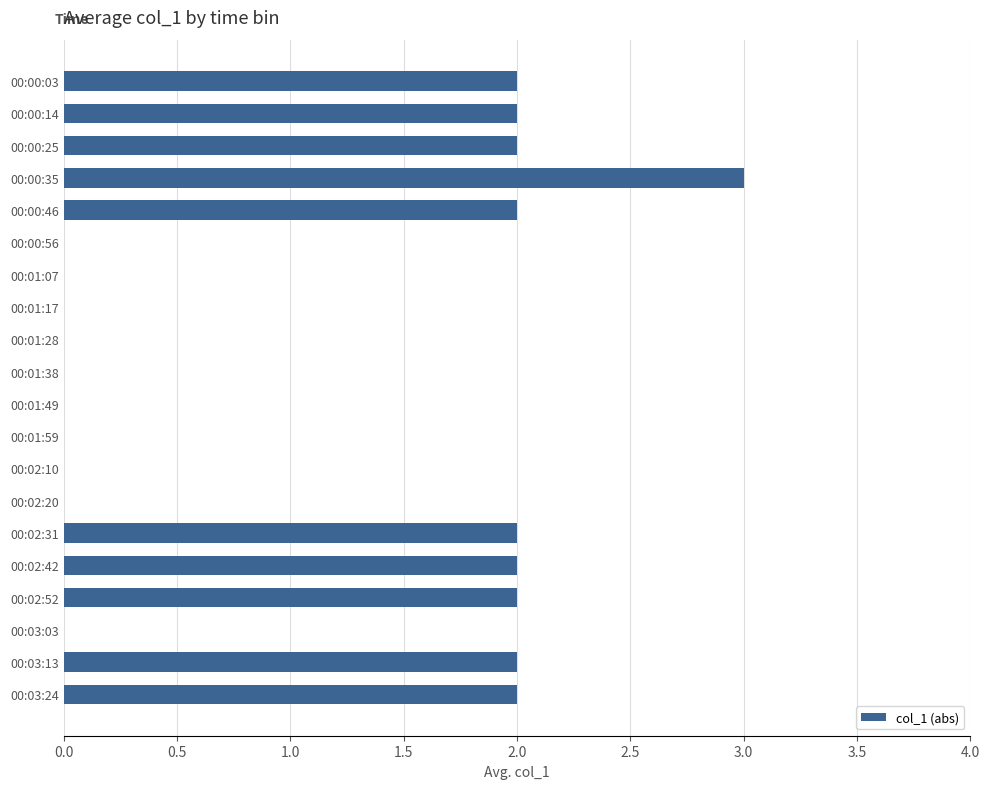

Approximately how many times larger is the value at 00:00:46 compared to 00:03:24?

1.0